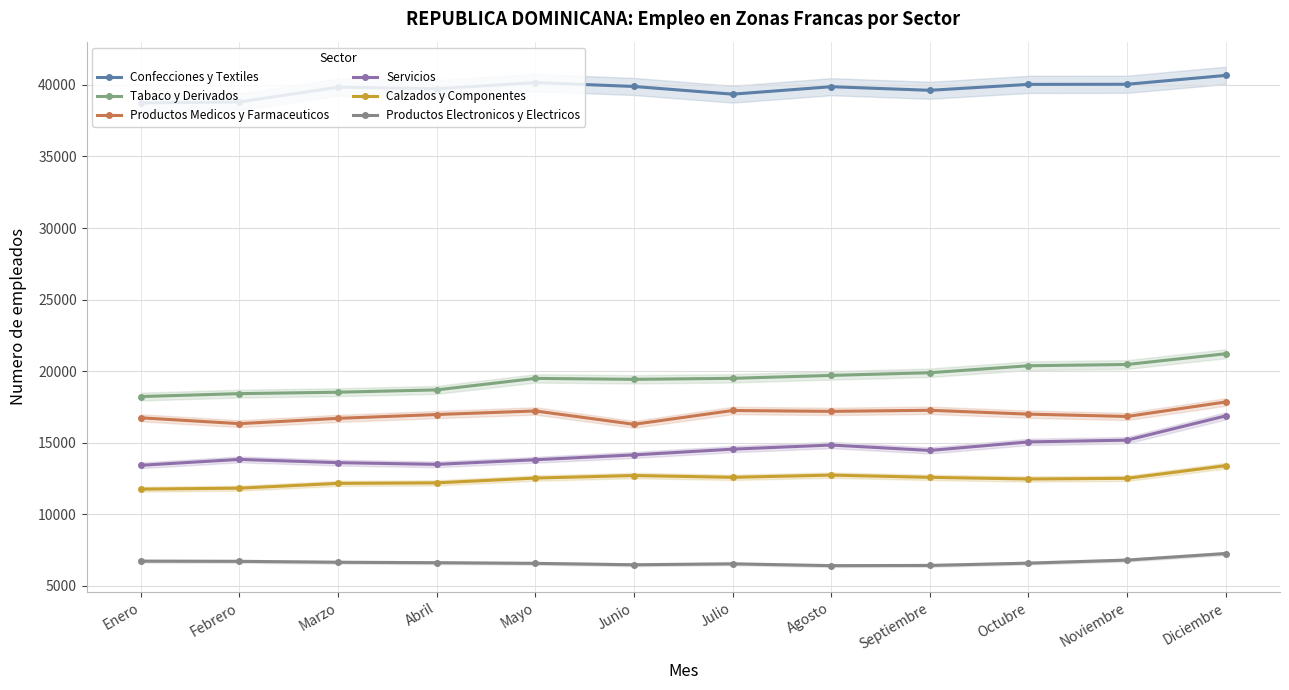

What is the spread (max minus min) of values at Octubre?

33465